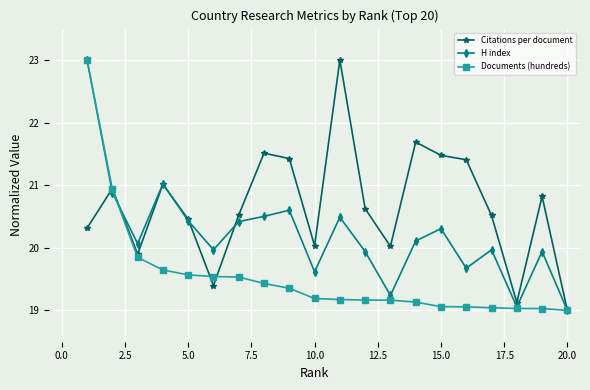

List the series in order of their overall mean, lowest first.

Documents (hundreds), H index, Citations per document